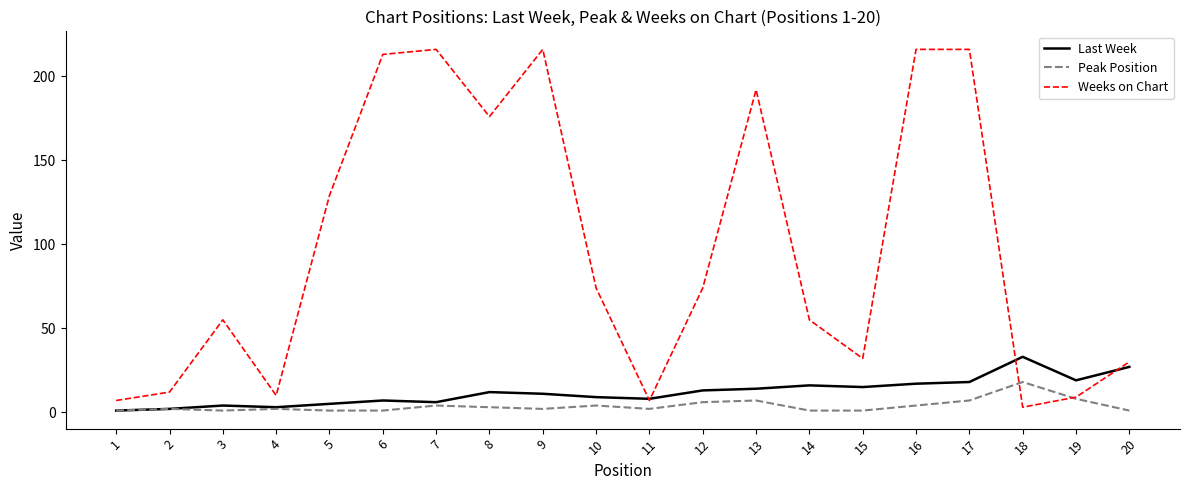

What is the highest value of the Last Week series?

33